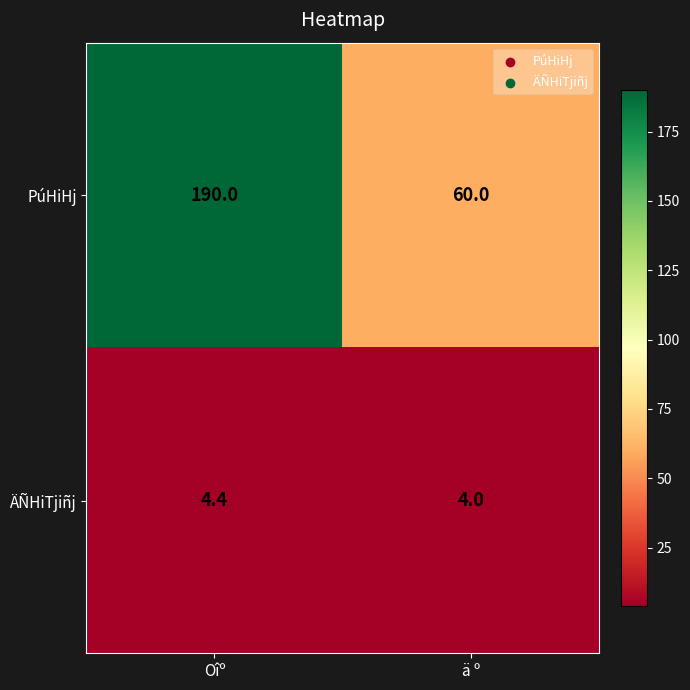

How many values in the PúHiHj series are below 190?

1